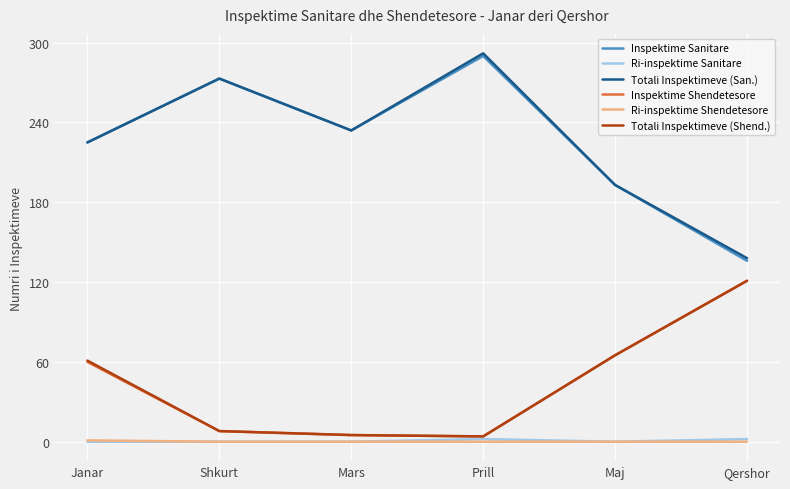

At which category does Totali Inspektimeve (San.) reach its first local valley?

Mars